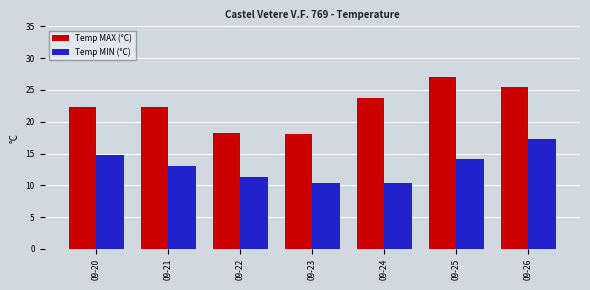

The value of Temp MAX (°C) at 09-24 is 23.7. True or false?

True